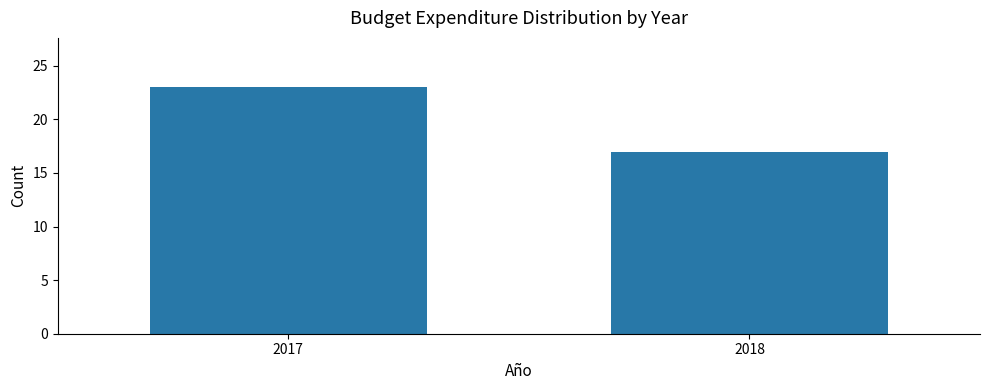

Reading right to left, extract all data points from this chart.

17	23